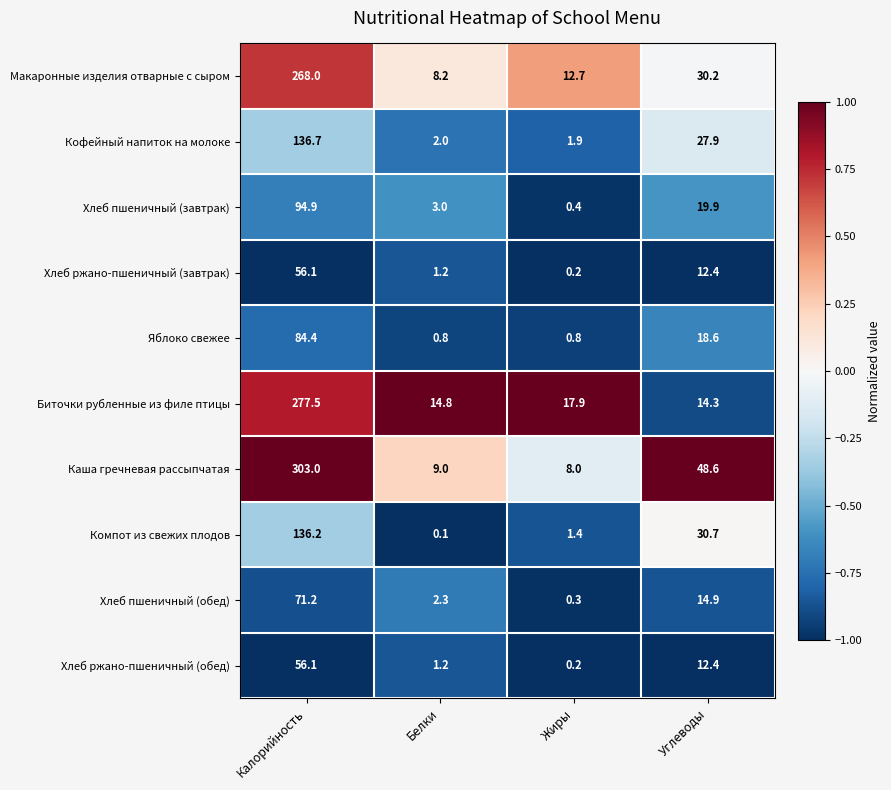

True or false: Хлеб пшеничный (обед) has a value of 2.3 at Белки.

True